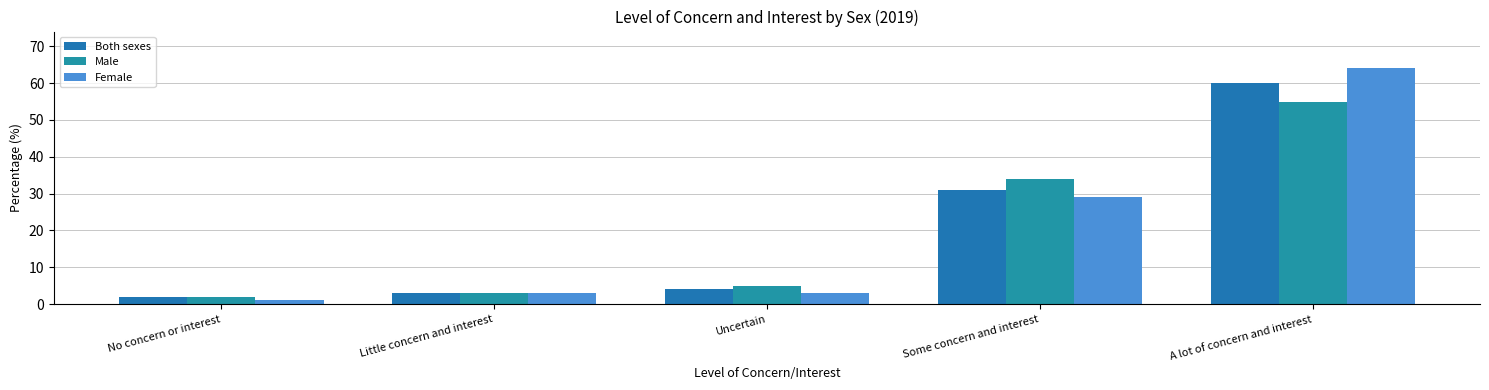

What is the total value across all series at No concern or interest?

5